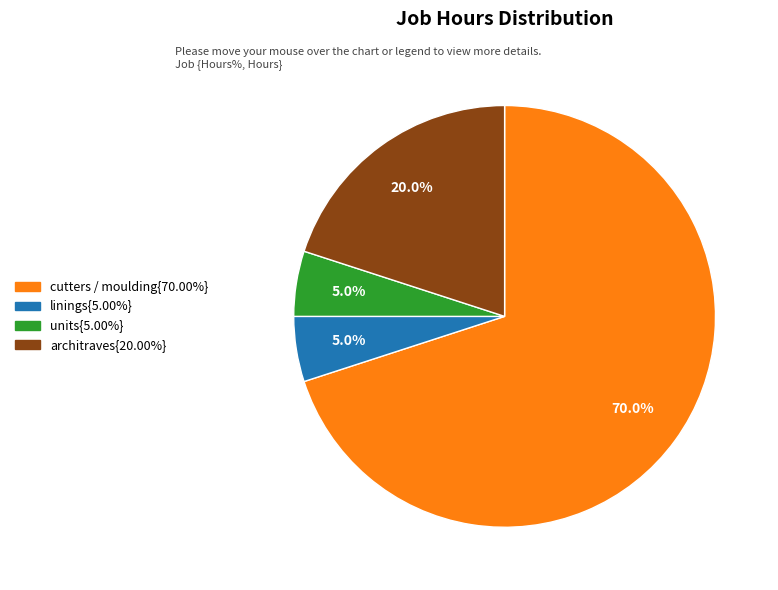

Is there a majority slice in this chart?

Yes